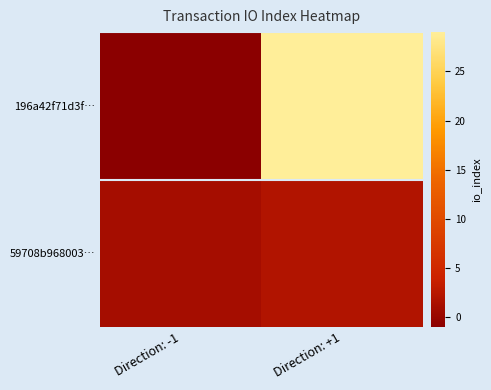

Between Direction: -1 and Direction: +1, which is larger?

Direction: +1